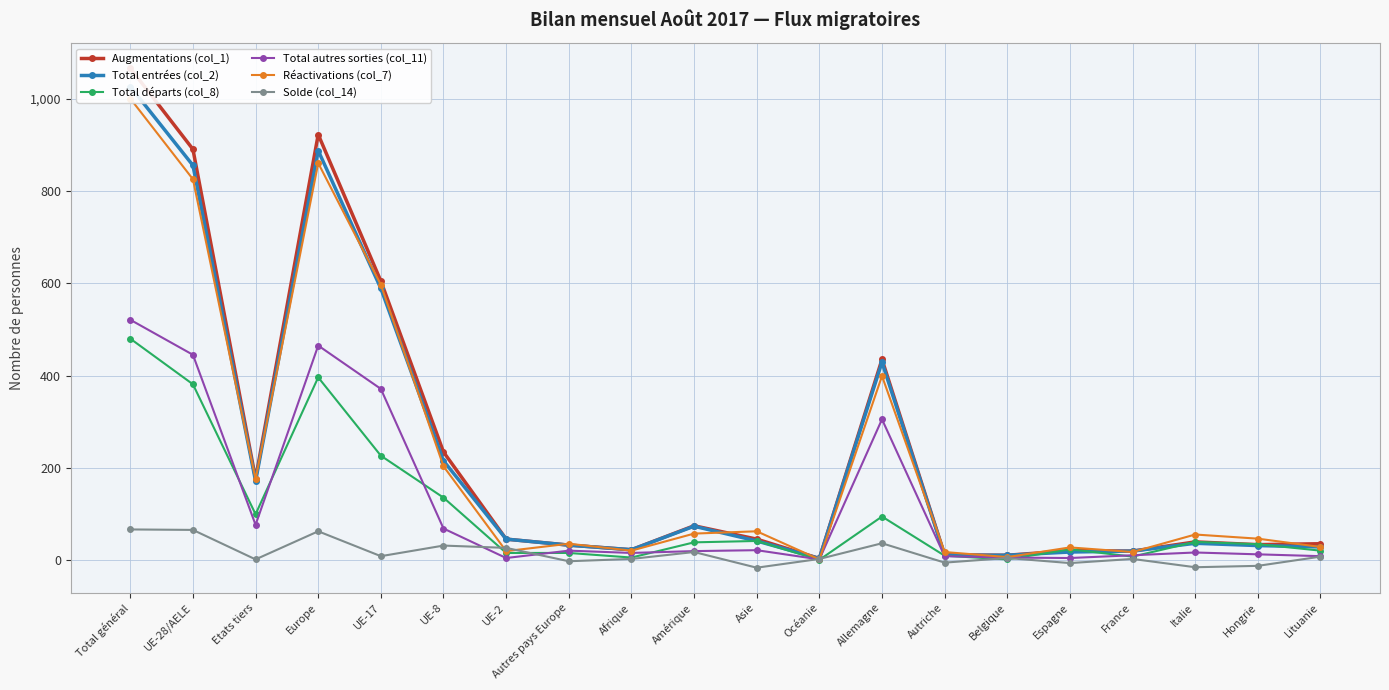

Which series changed the most between UE-17 and Lituanie?

Augmentations (col_1)